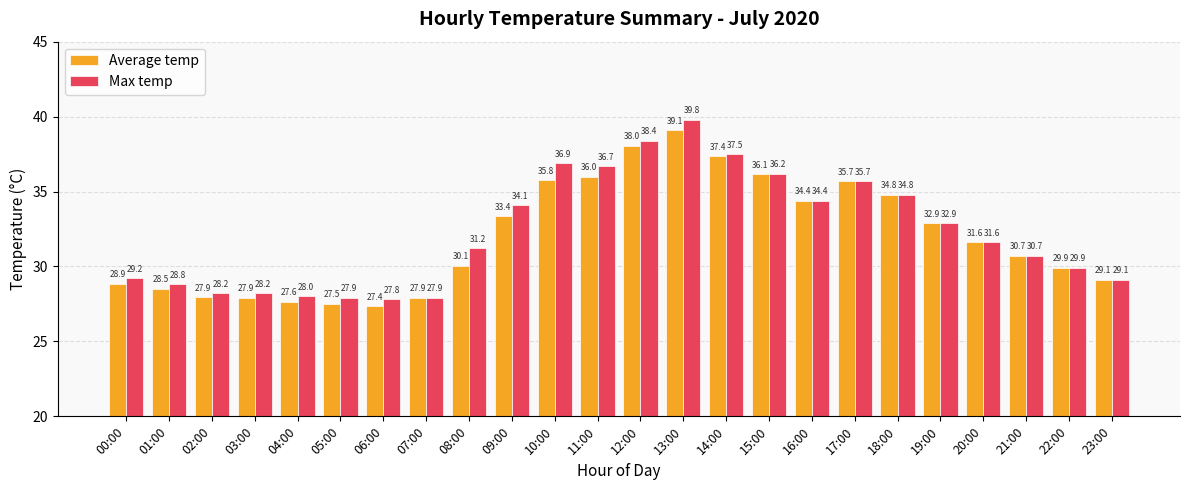

What are all the series names shown in the legend?

Average temp, Max temp